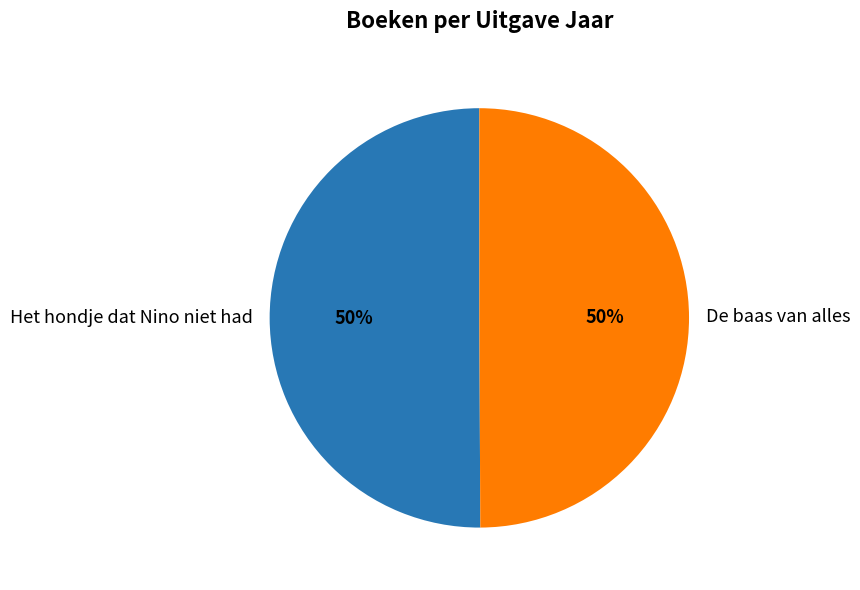

True or false: De baas van alles accounts for 44% of the total.

False